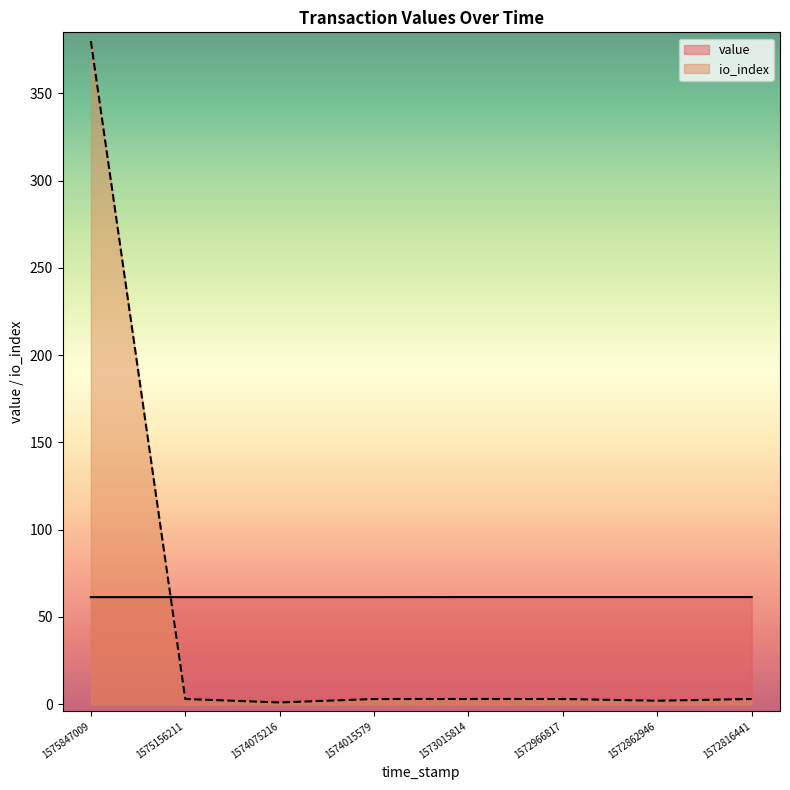

At which category does io_index reach its first local valley?

1574075216